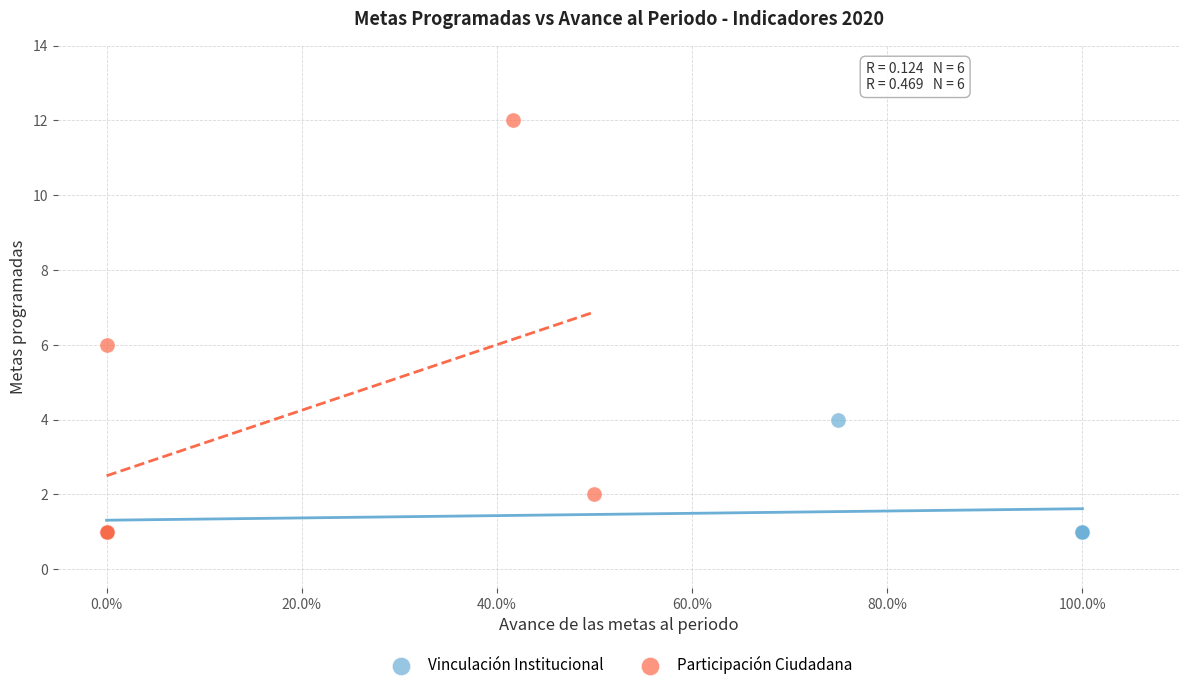

Which series reaches the maximum Y coordinate?

Participación Ciudadana